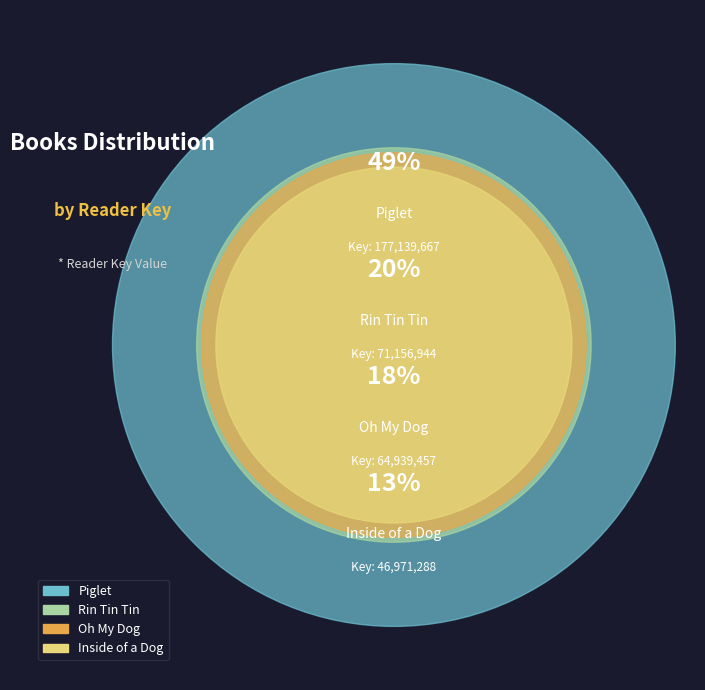

To the nearest percent, what is the average slice percentage?

25%